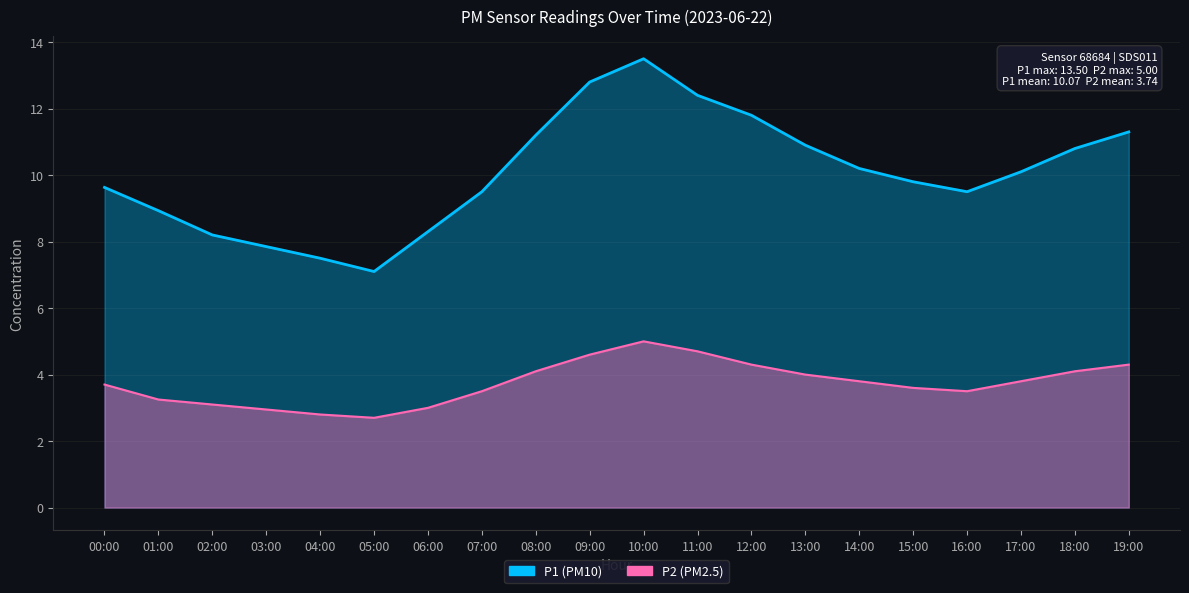

Which category has the lowest value in the P1 series?

05:00